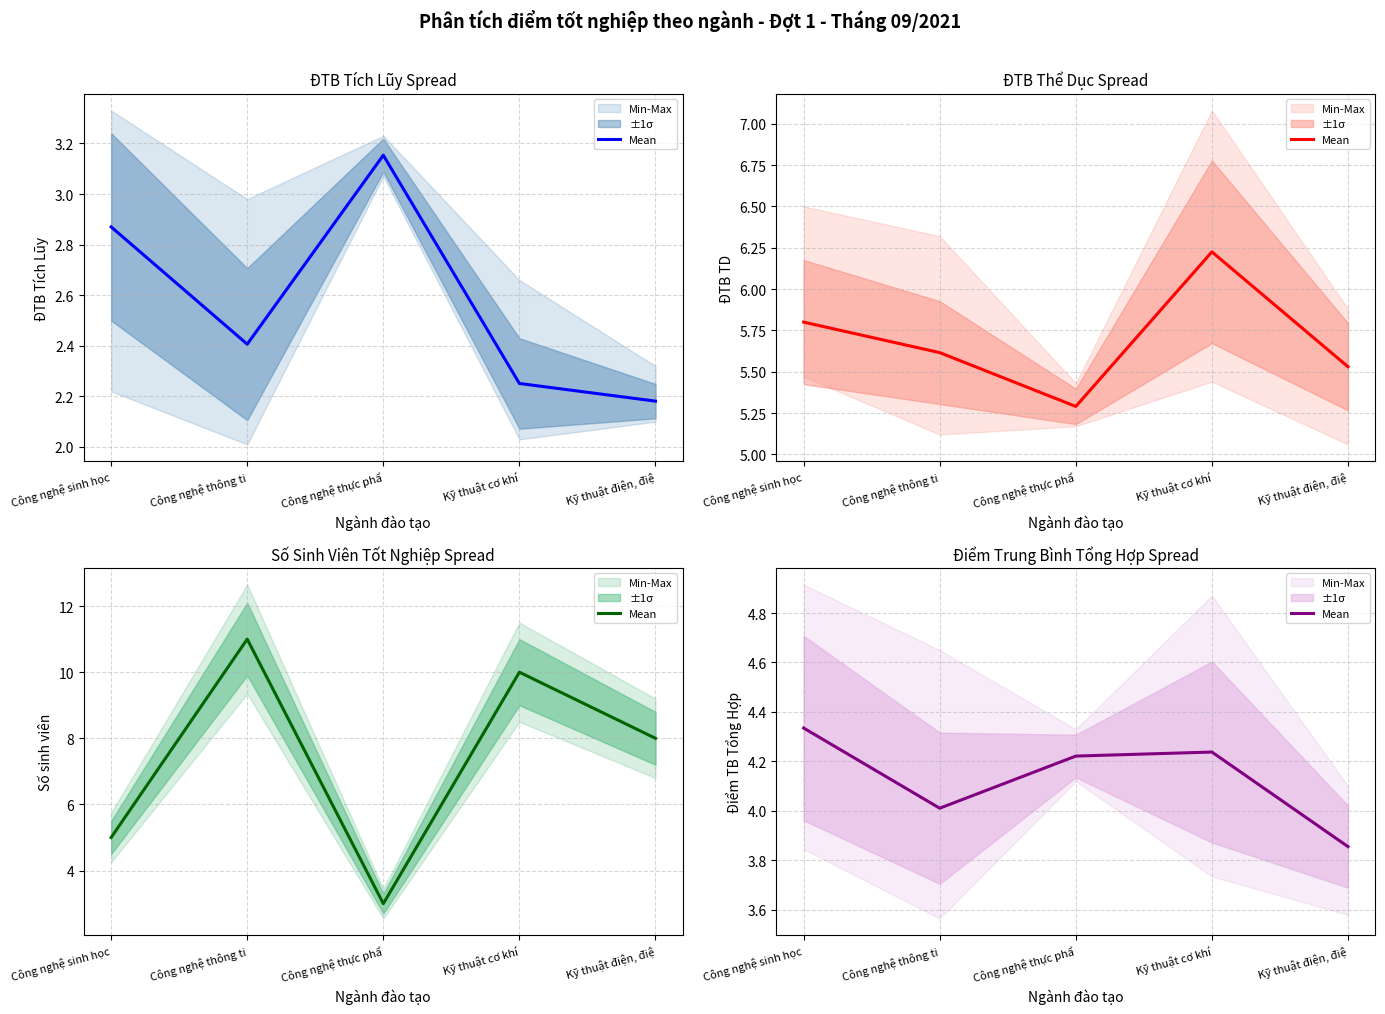

How many interior local valleys (lower than both neighbors) does the data have?

1